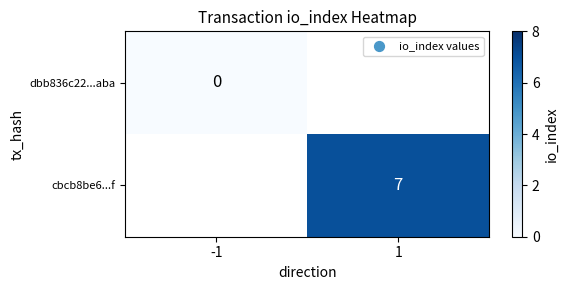

True or false: cbcb8be6...f has a value of 7 at 1.

True